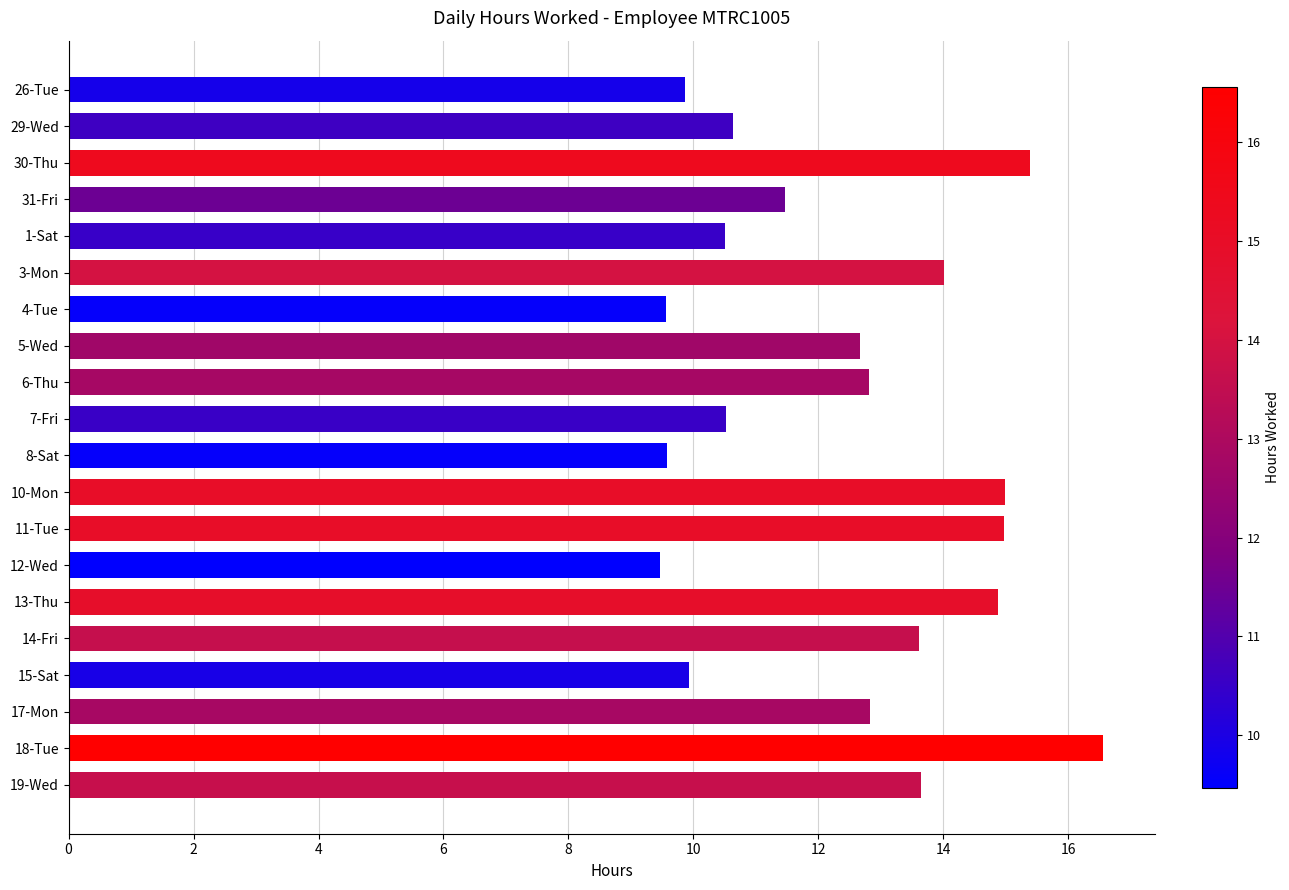

What is the difference between the maximum and minimum values?

7.1